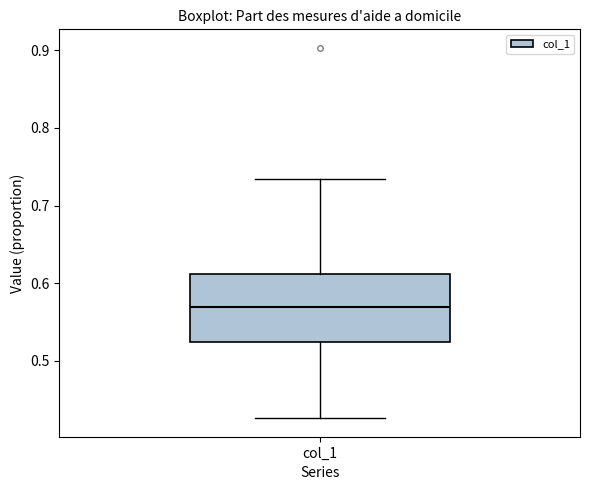

Read this box plot against the y-axis: the position of the median line, the range covered by the box, and the ends of both whiskers. The values are not printed on the chart, so give them approximately, as read against the axis.

median 0.57, box 0.52 to 0.61, whiskers 0.43 to 0.73